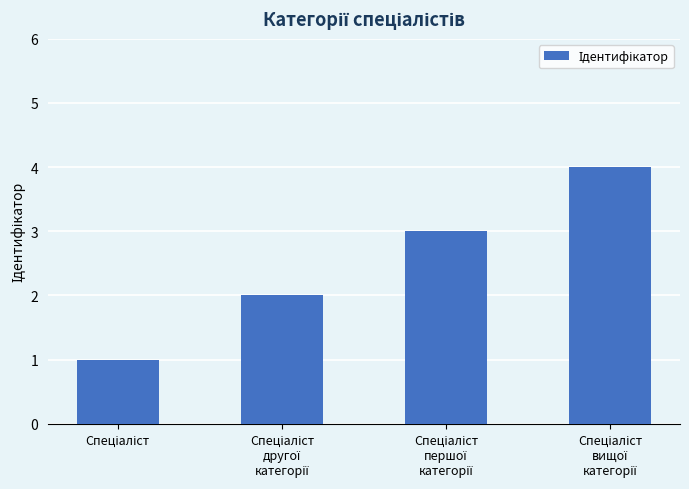

What is the maximum value shown in the chart?

4